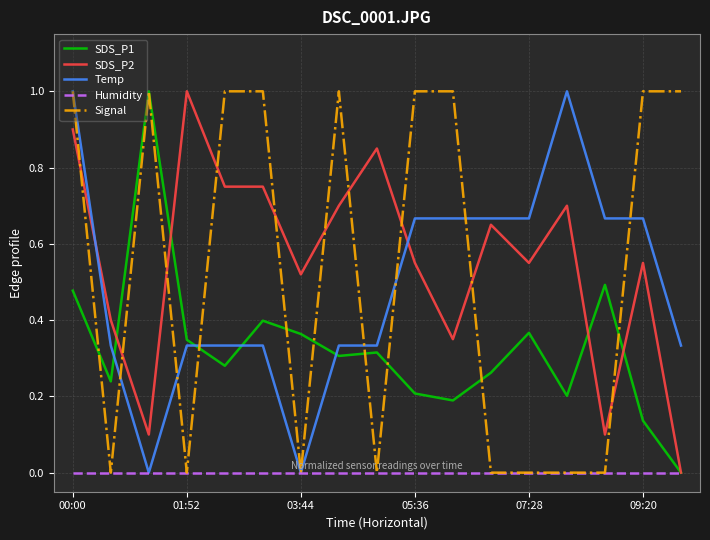

After their last crossing, which series has the higher values: Signal or SDS_P2?

Signal